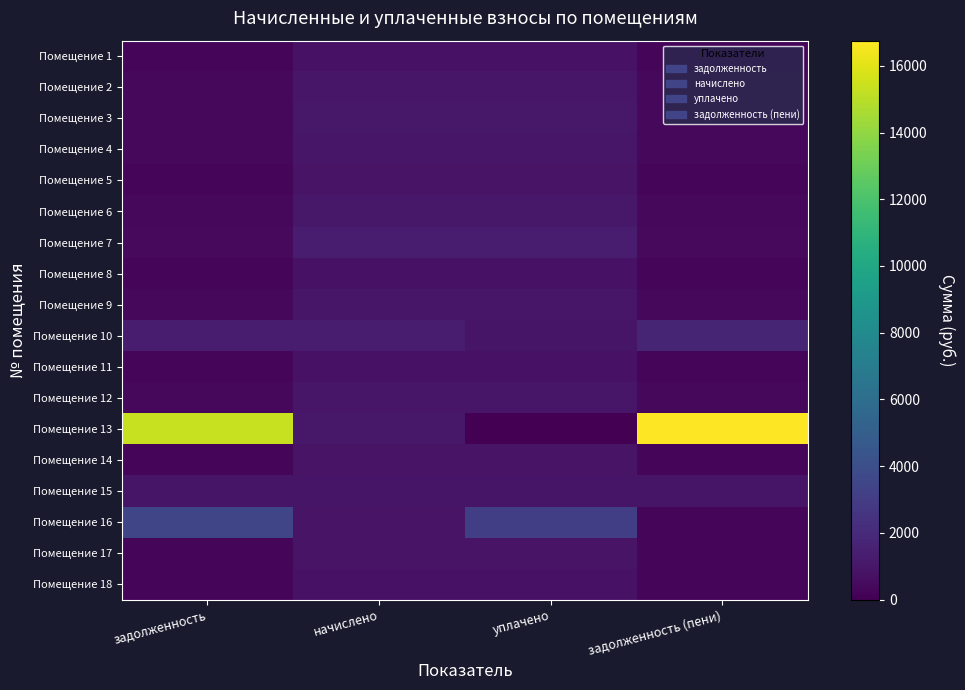

What is the total value across all series at задолженность (пени)?

24229.5